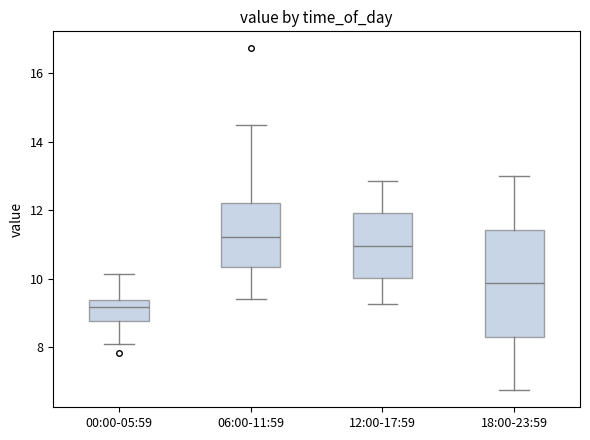

Which box's median line is the lowest?

00:00-05:59